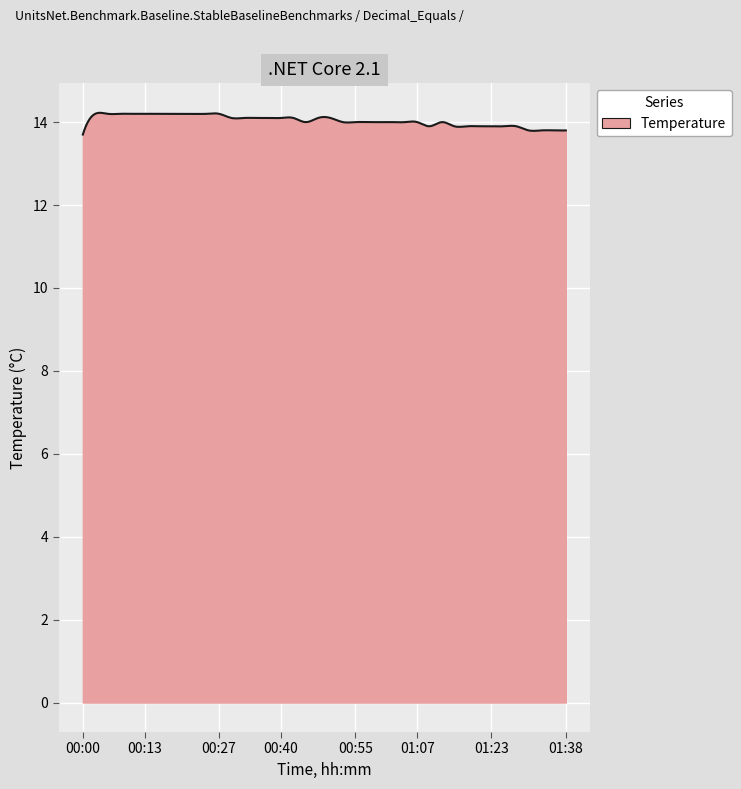

What is the difference between the maximum and minimum values?

0.5